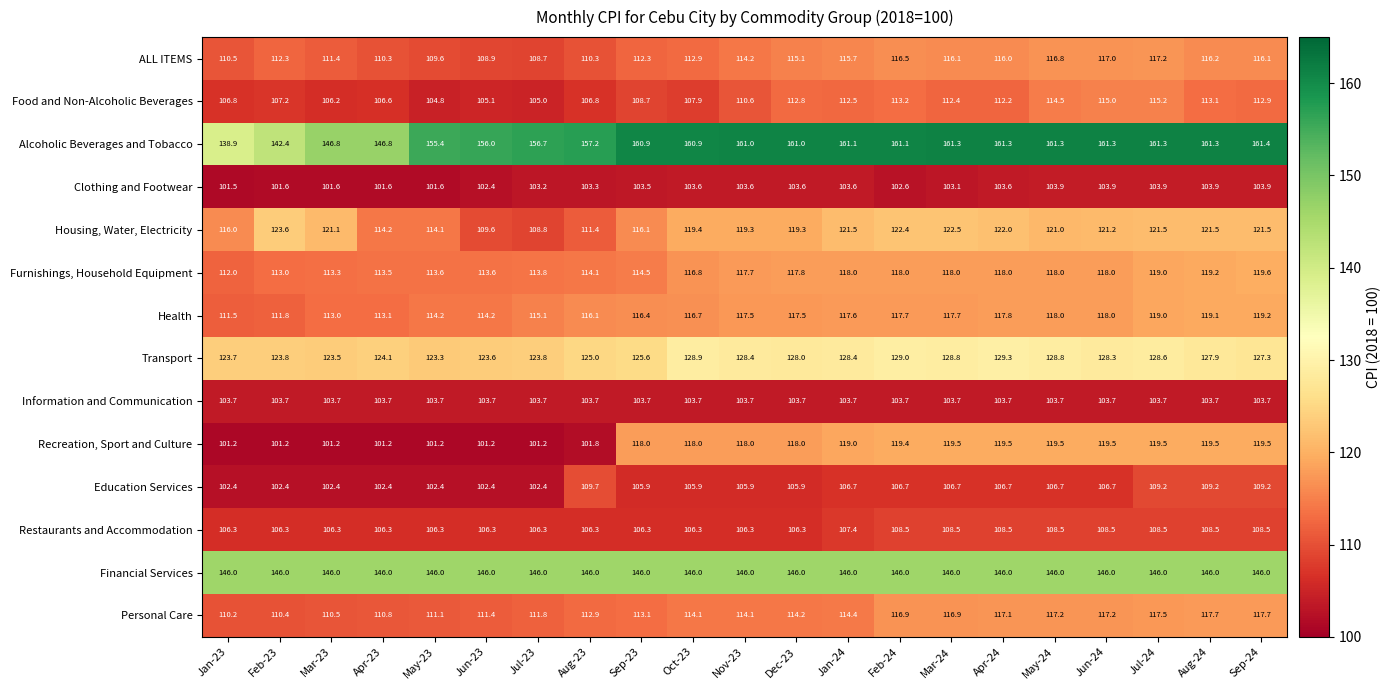

The value of Furnishings, Household Equipment at Nov-23 is 117.7. True or false?

True